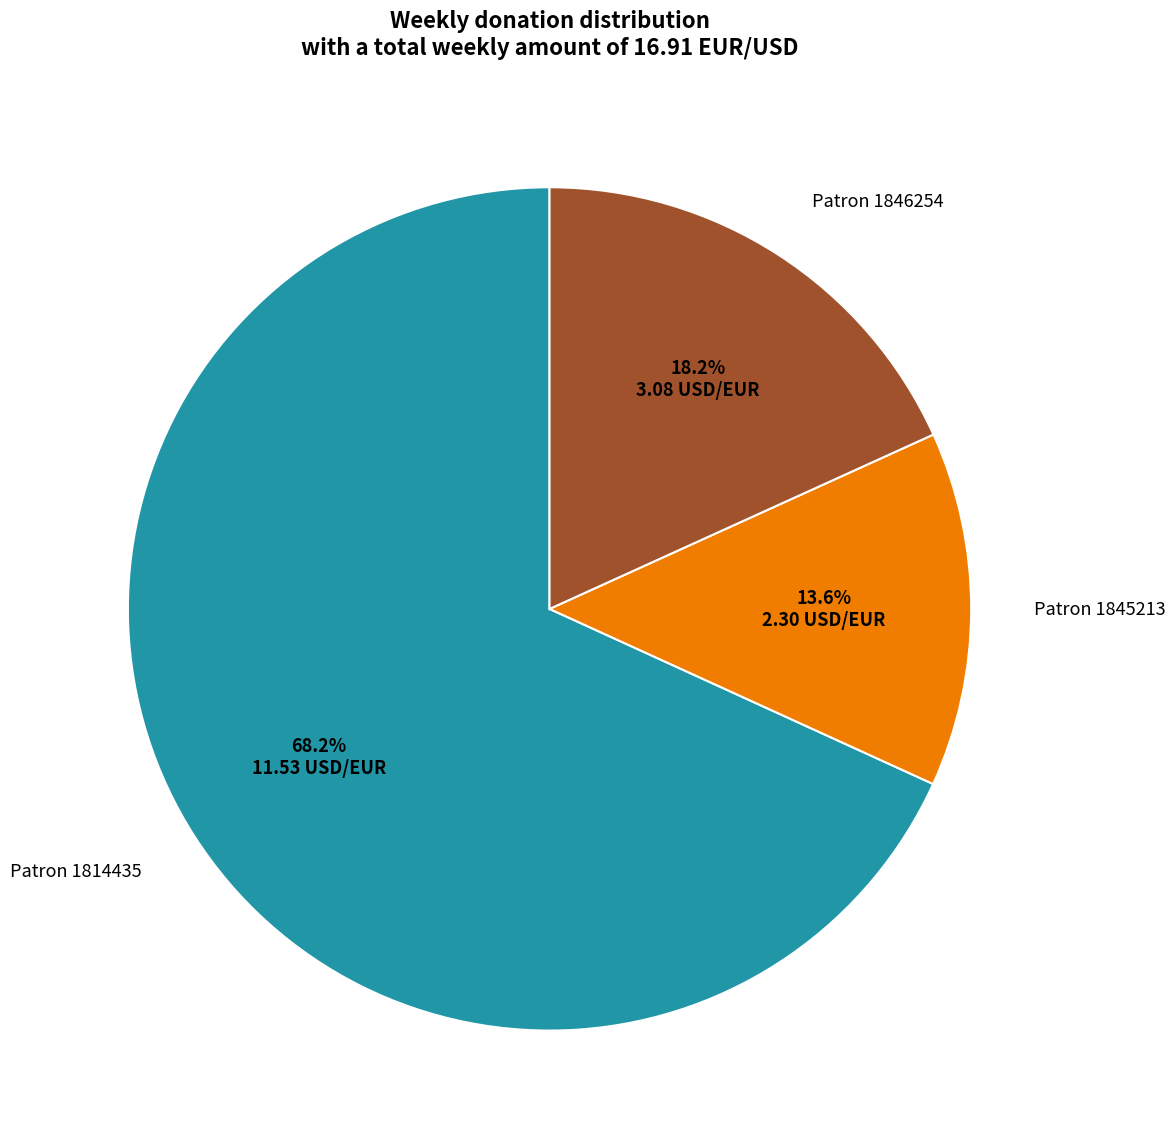

Is there any slice that represents more than half of the pie?

Yes